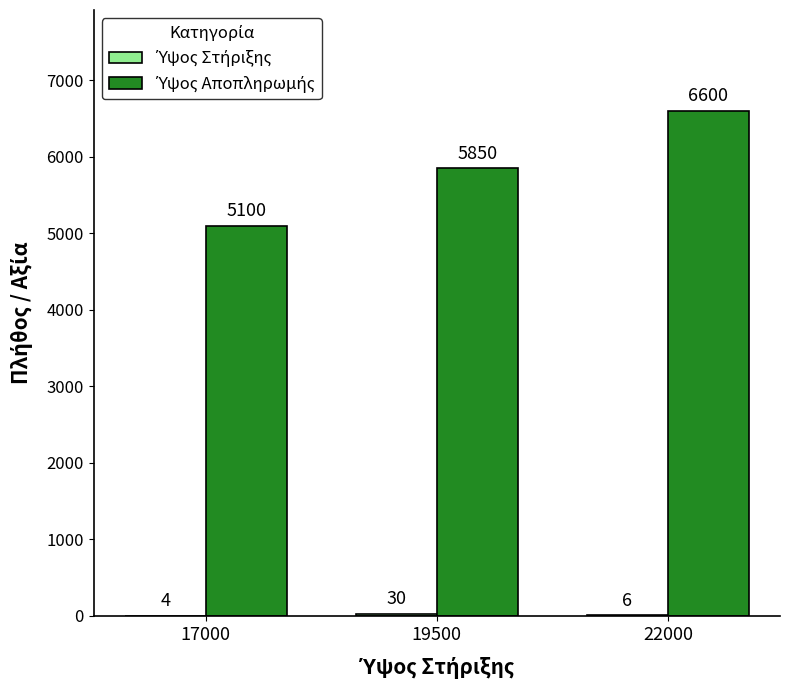

What is the total value across all series at 19500?

5880